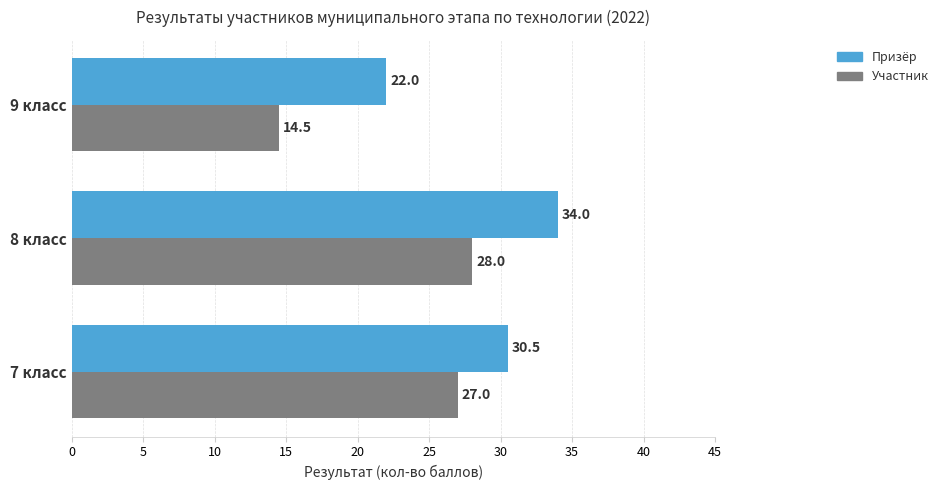

What is the sum of all Призёр values?

86.5